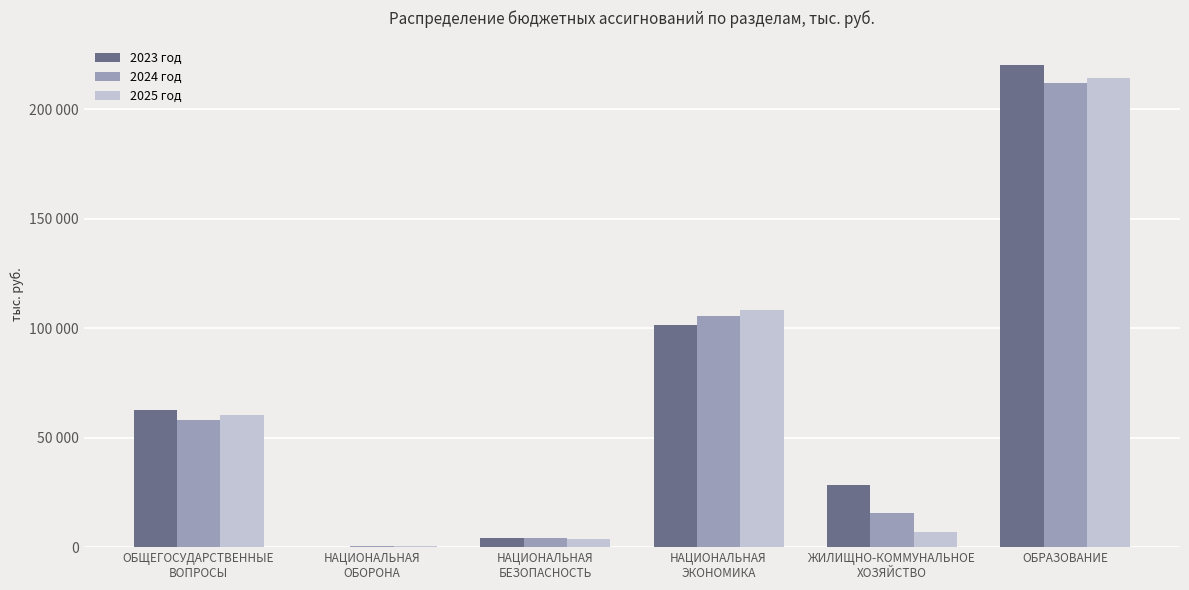

List the series in order of their peak value, highest first.

2023 год, 2025 год, 2024 год